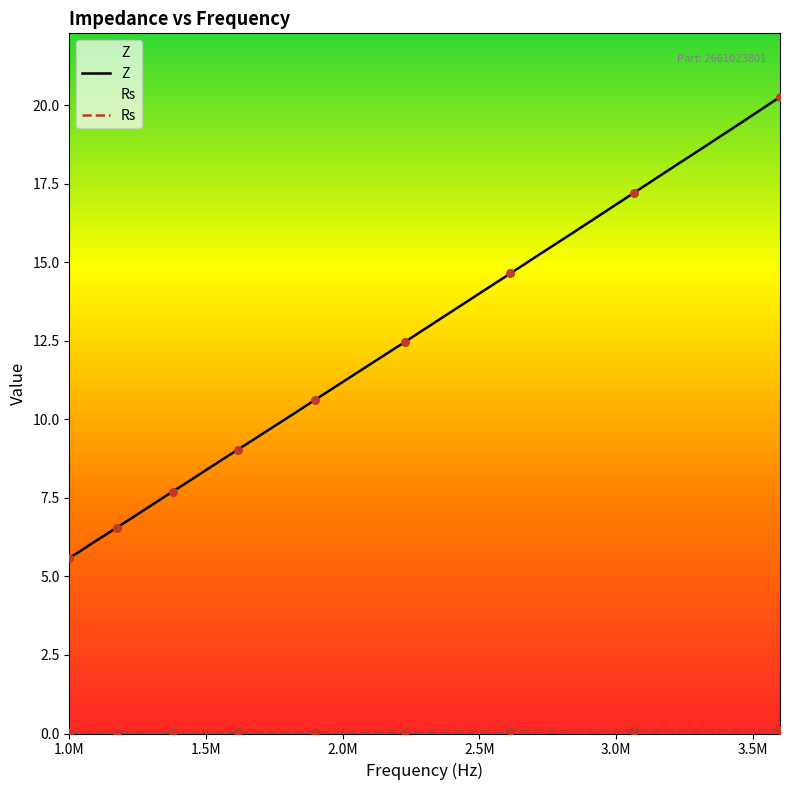

What is the total value across all series at 1040843.912?

5.8